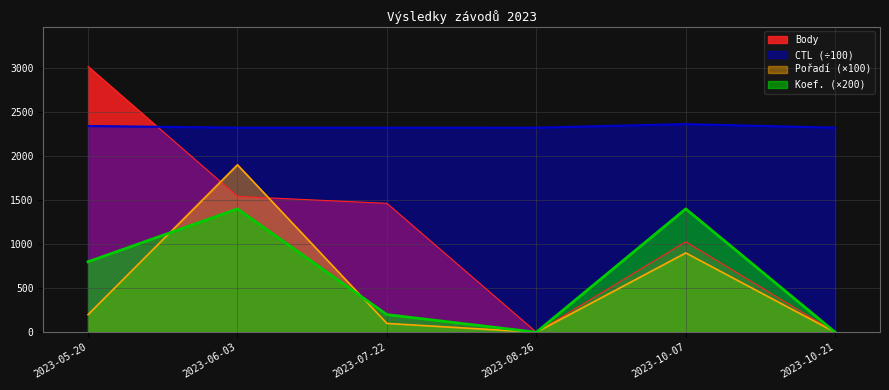

At how many categories does at least one series exceed 1423?

6